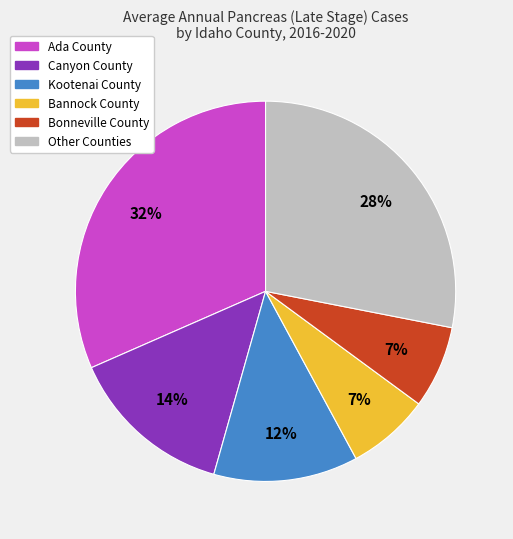

To the nearest percent, what is the average slice percentage?

17%